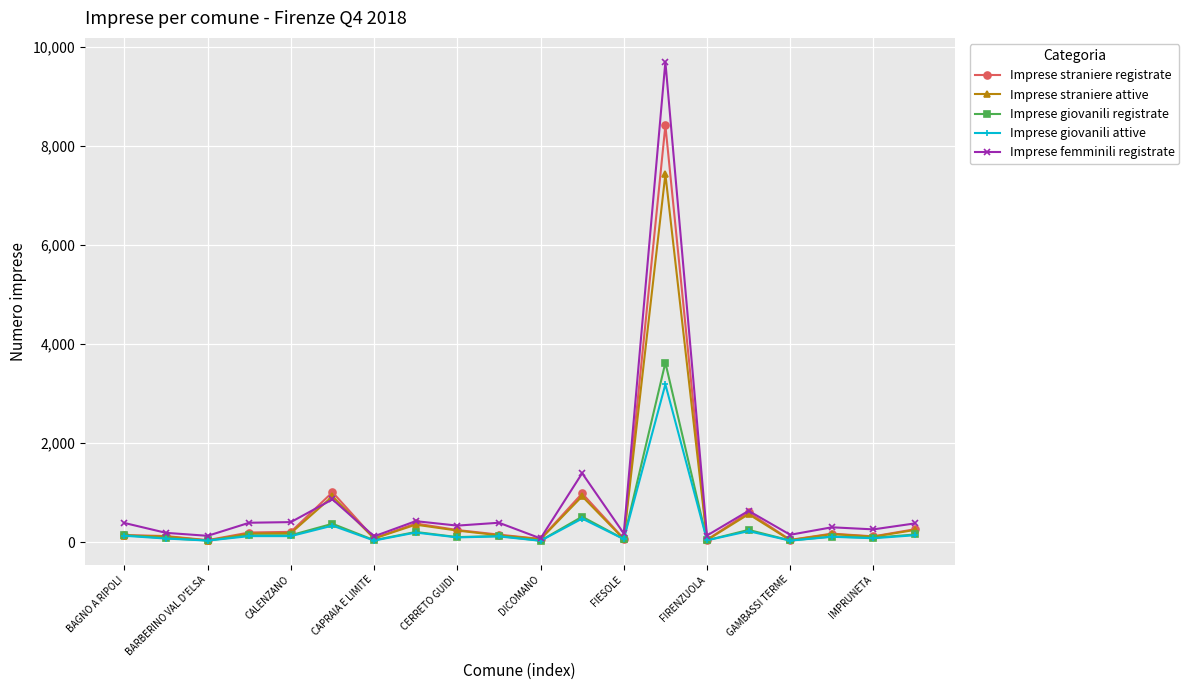

Does the chart display data point markers on the line(s)?

Yes